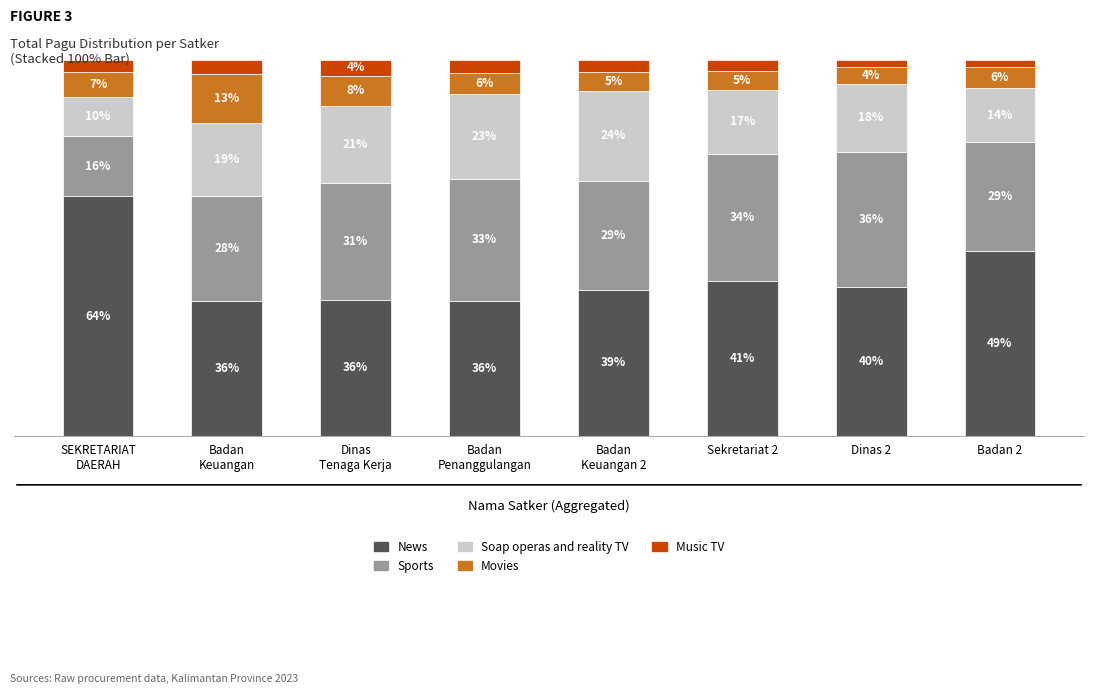

What is the difference between the Music TV values at Sekretariat 2 and Badan
Penanggulangan?

0.5